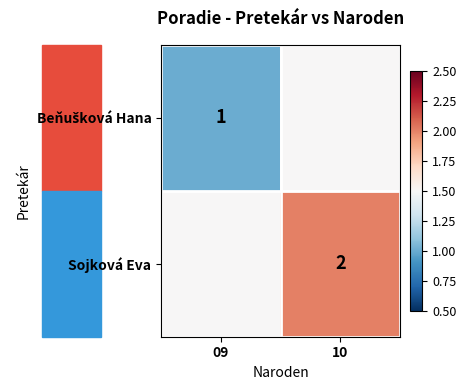

At how many categories does at least one series exceed 1?

2